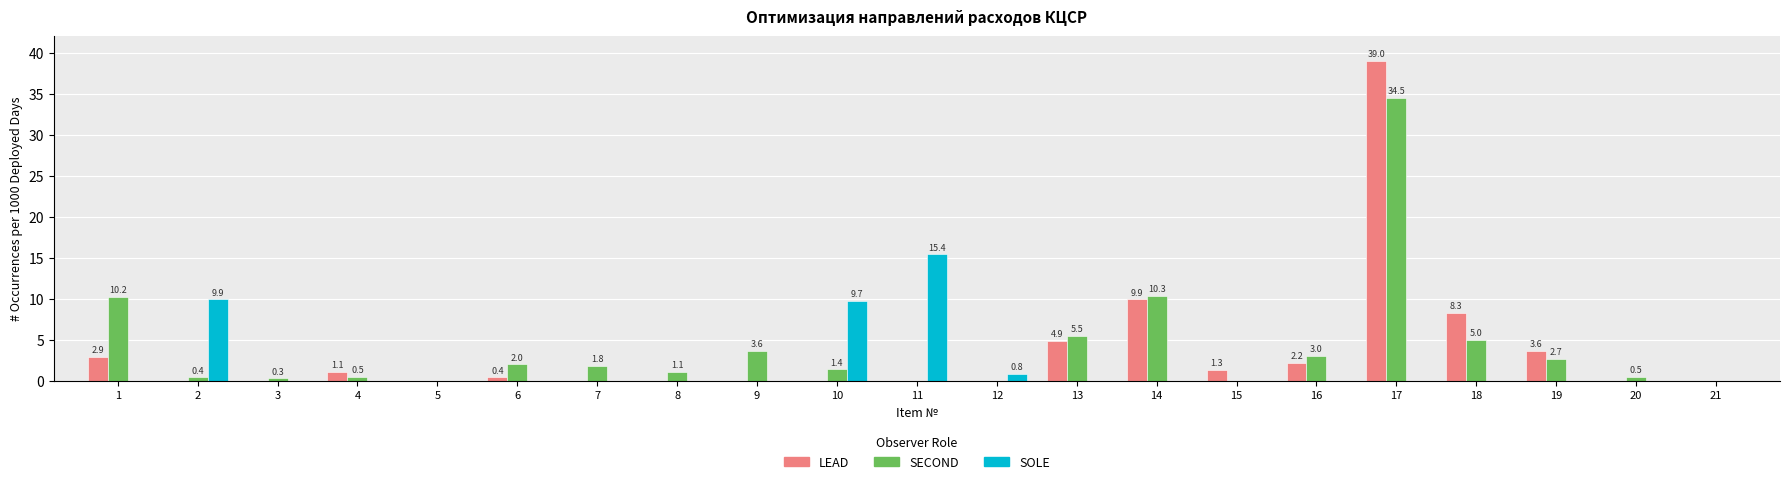

Count the number of data series in this chart.

3